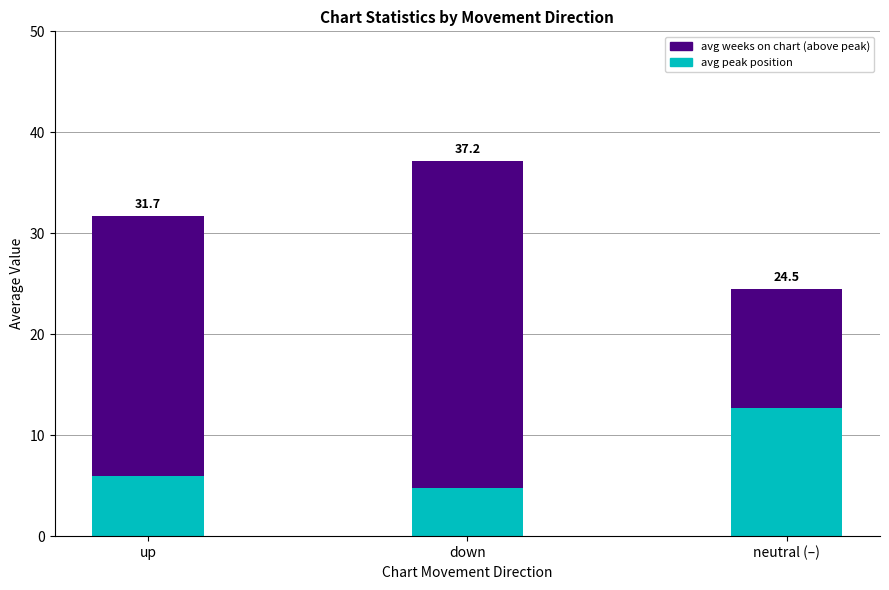

Are the bars horizontal?

No